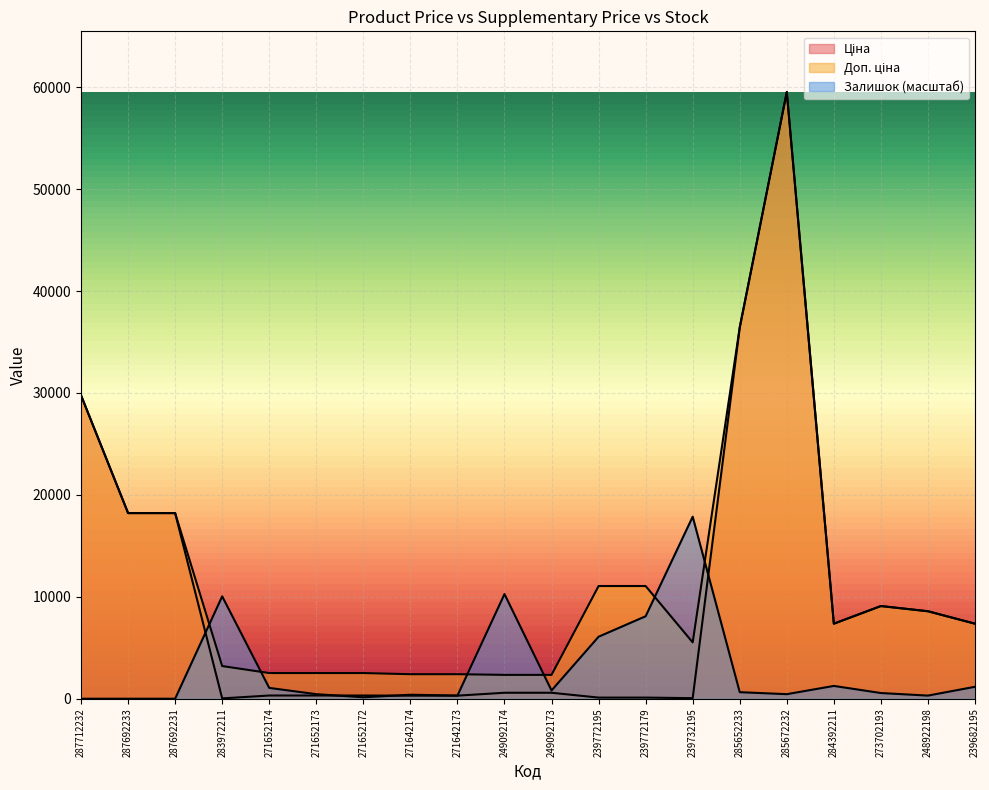

What is the greatest value displayed?

59523.0